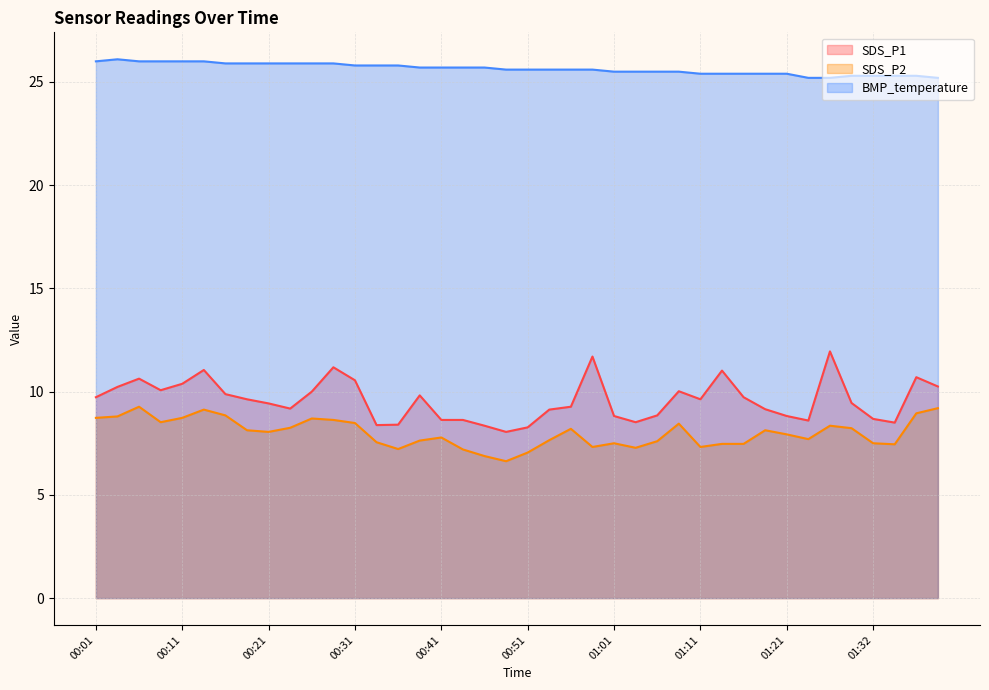

At which label does SDS_P1 first exceed 9?

00:01